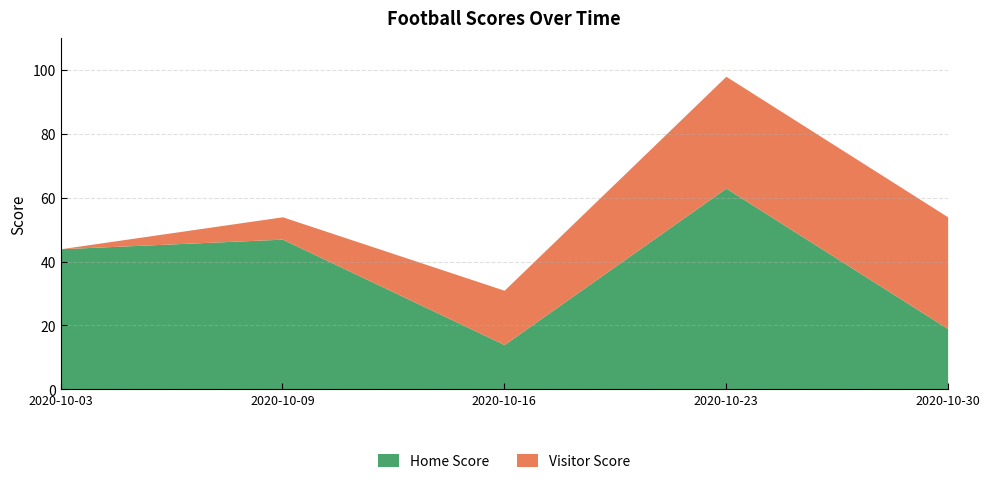

True or false: Visitor Score and Home Score intersect in this chart.

True